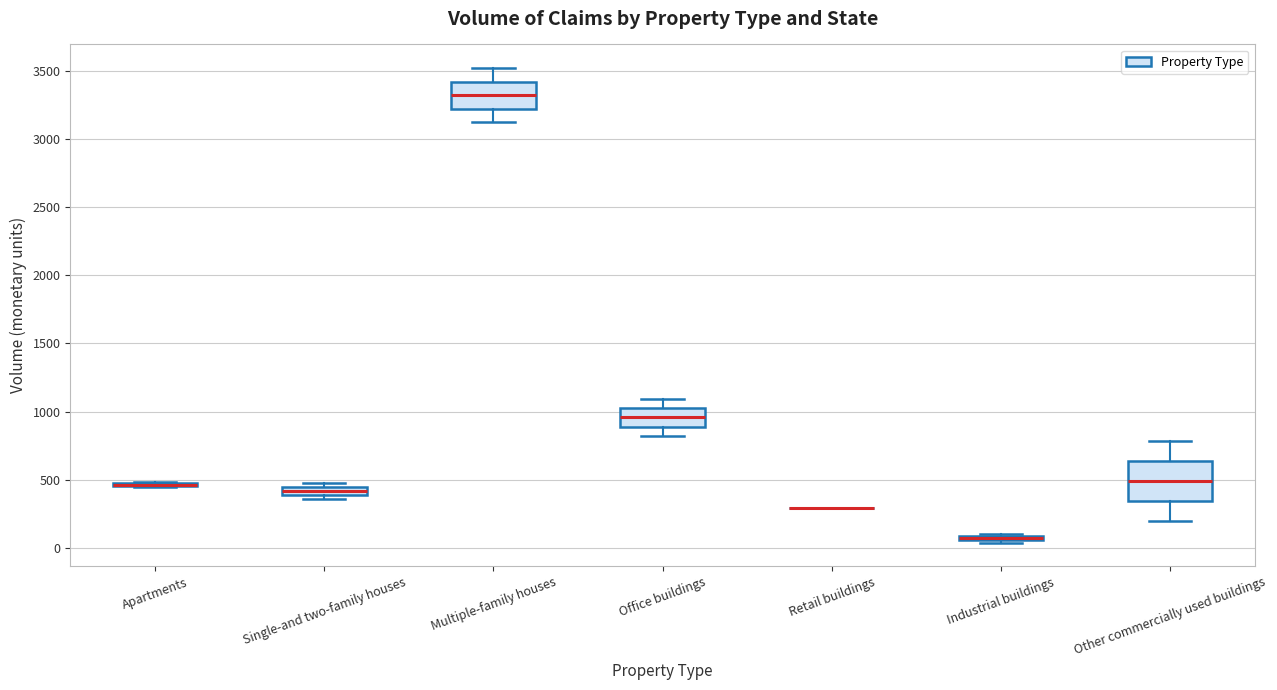

Where does the lower whisker of the box for Office buildings end on the y-axis? The values are not printed on the chart, so give them approximately, as read against the axis.

800